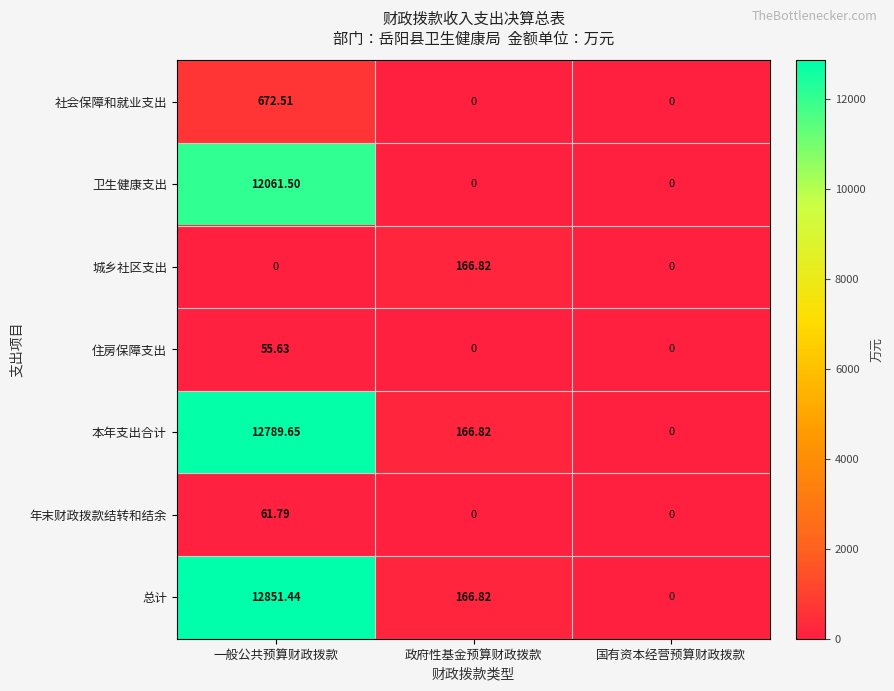

What is the greatest value displayed?

12851.4